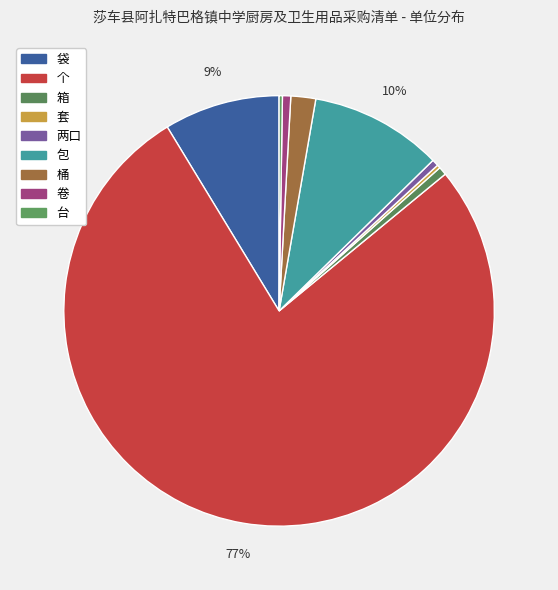

Is it true that 桶 is 11% of the pie?

False